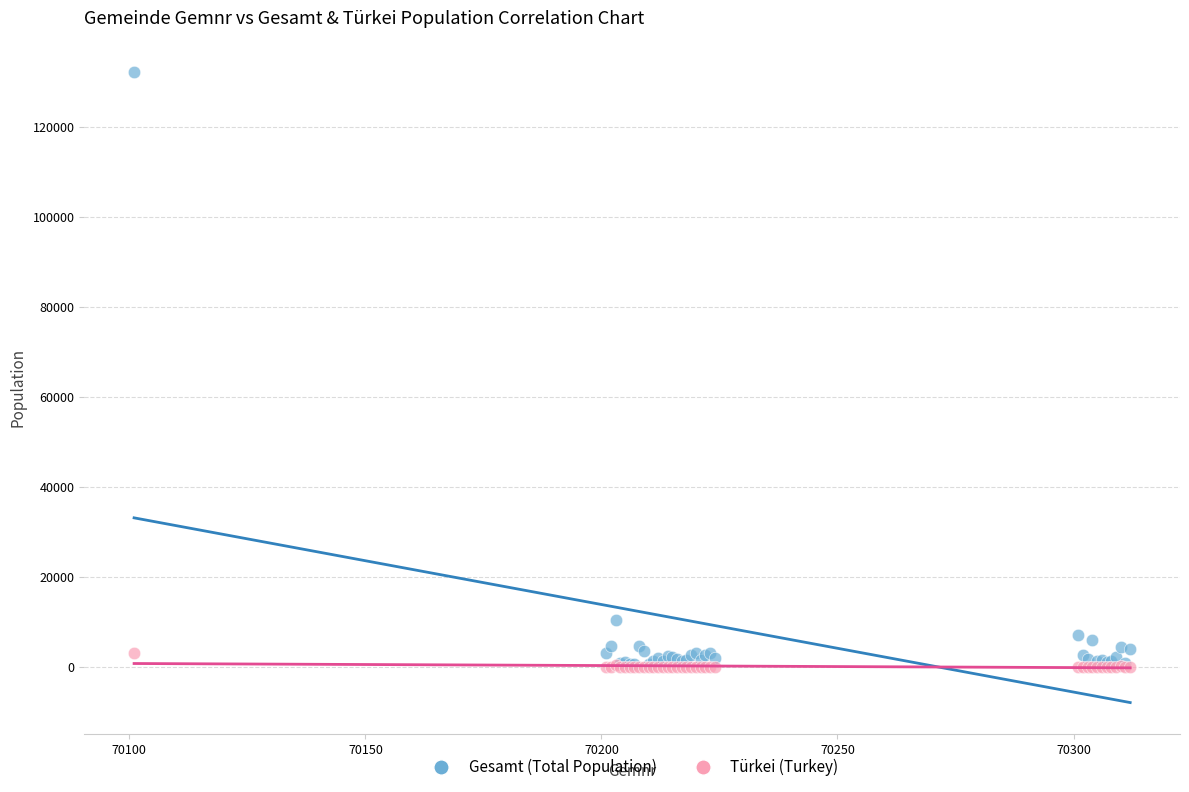

Across all series, what Y value is closest to 66118?

10371